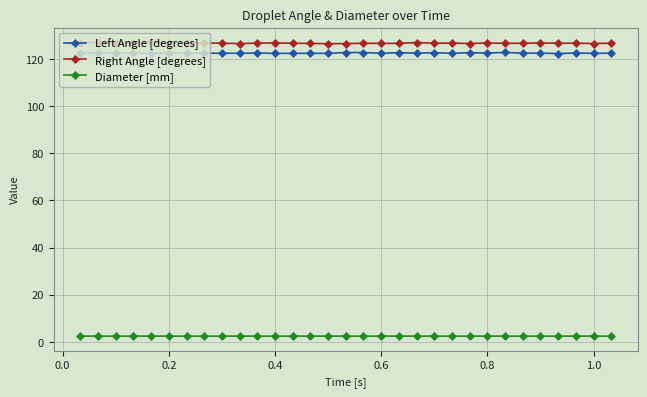

What is the lowest value of the Left Angle [degrees] series?

122.3